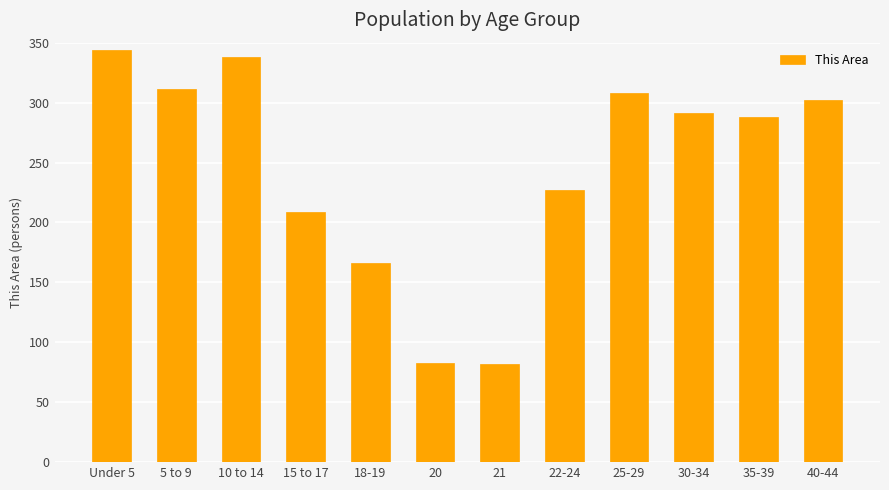

What position from the right is Under 5?

12